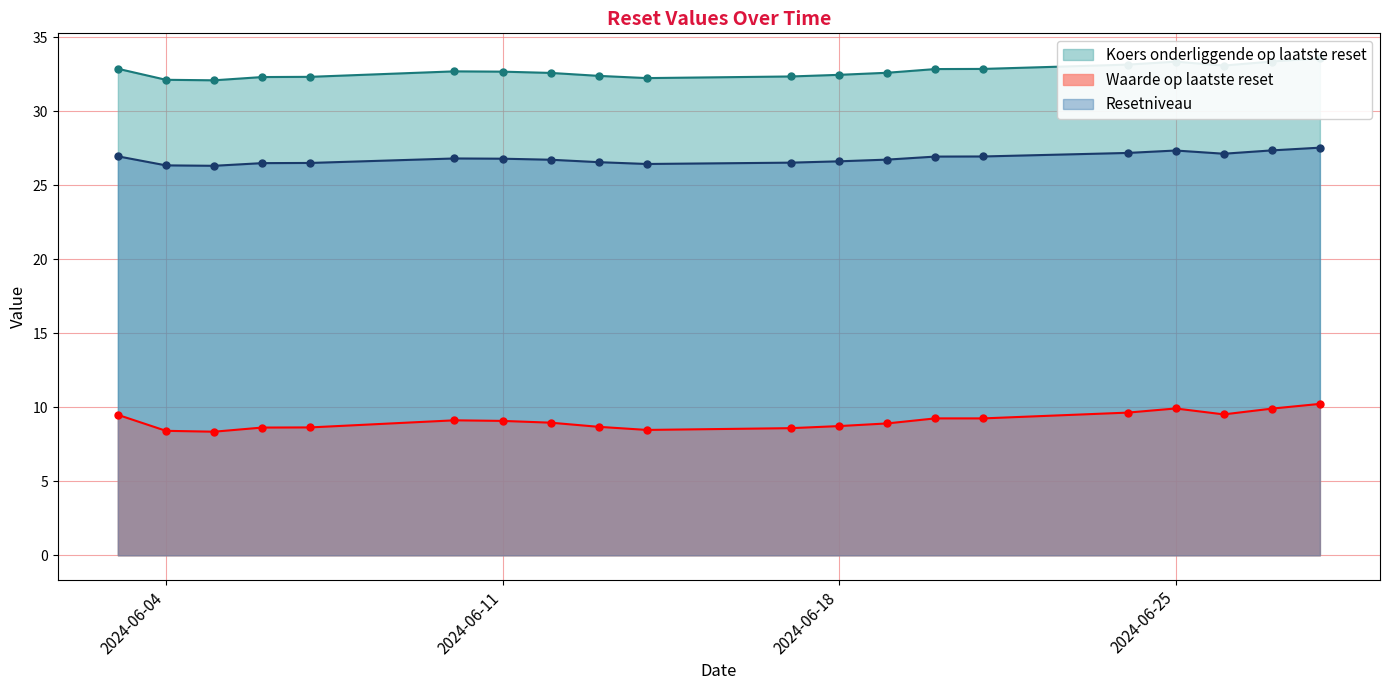

What is the sum of all Koers onderliggende op laatste reset values?

654.2